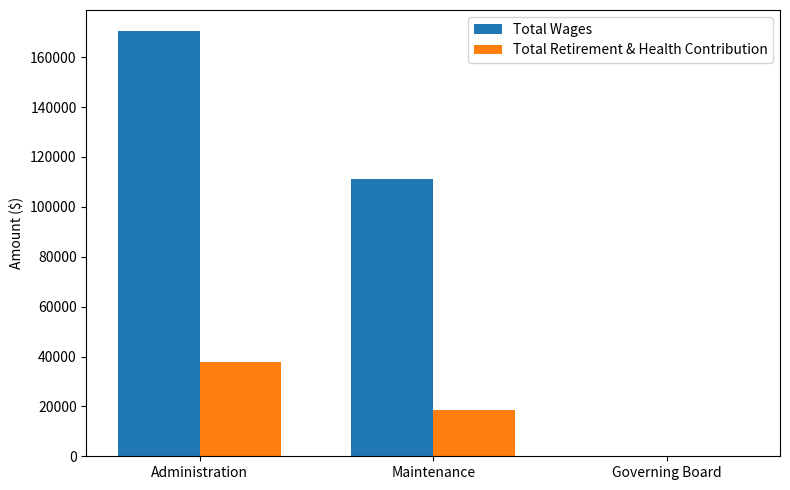

Reading right to left, transcribe all the data shown in this chart.

Total Wages: Governing Board=0	Maintenance=111335	Administration=170401
Total Retirement & Health Contribution: Governing Board=0	Maintenance=18633	Administration=37698